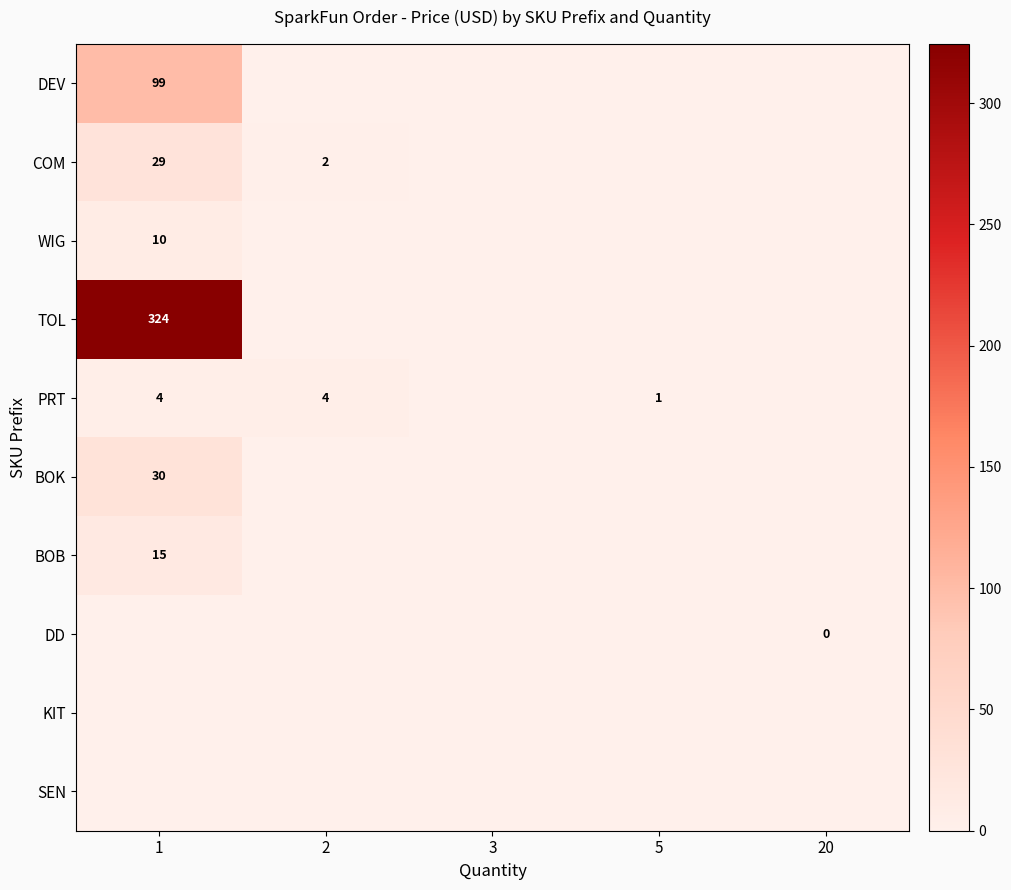

The value of COM at 1 is 29. True or false?

True